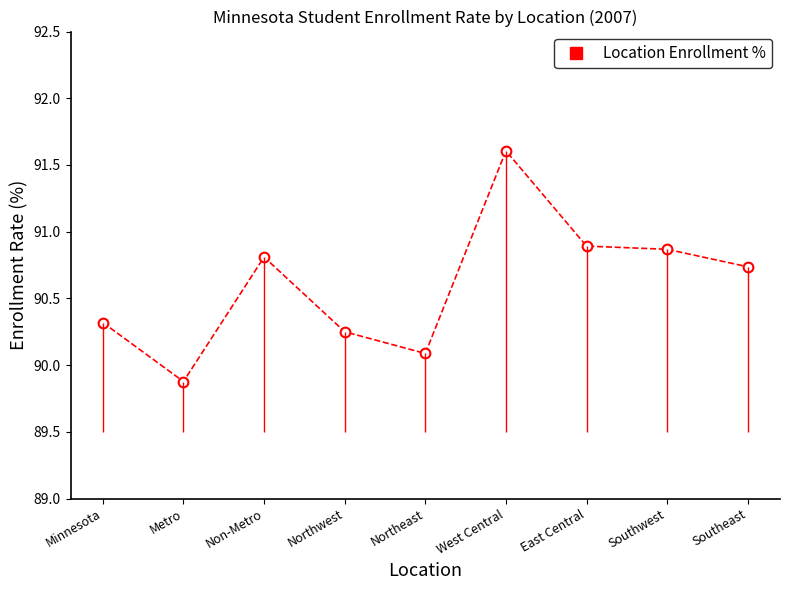

Approximately how many times larger is the value at Non-Metro compared to Southwest?

1.0